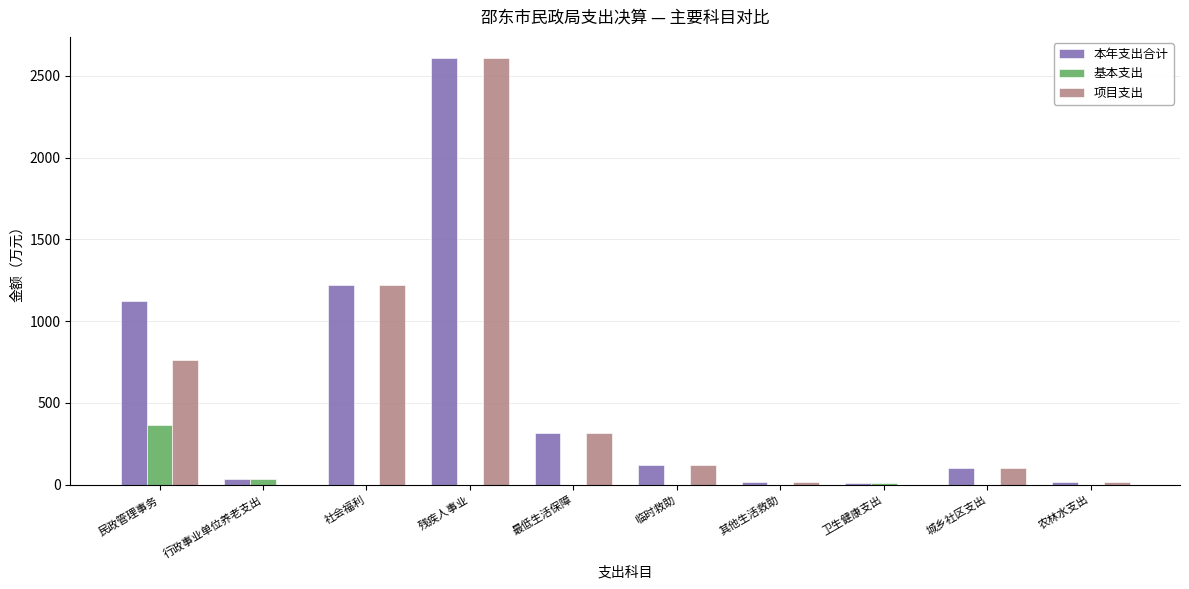

How many data points in 基本支出 are above 0?

3